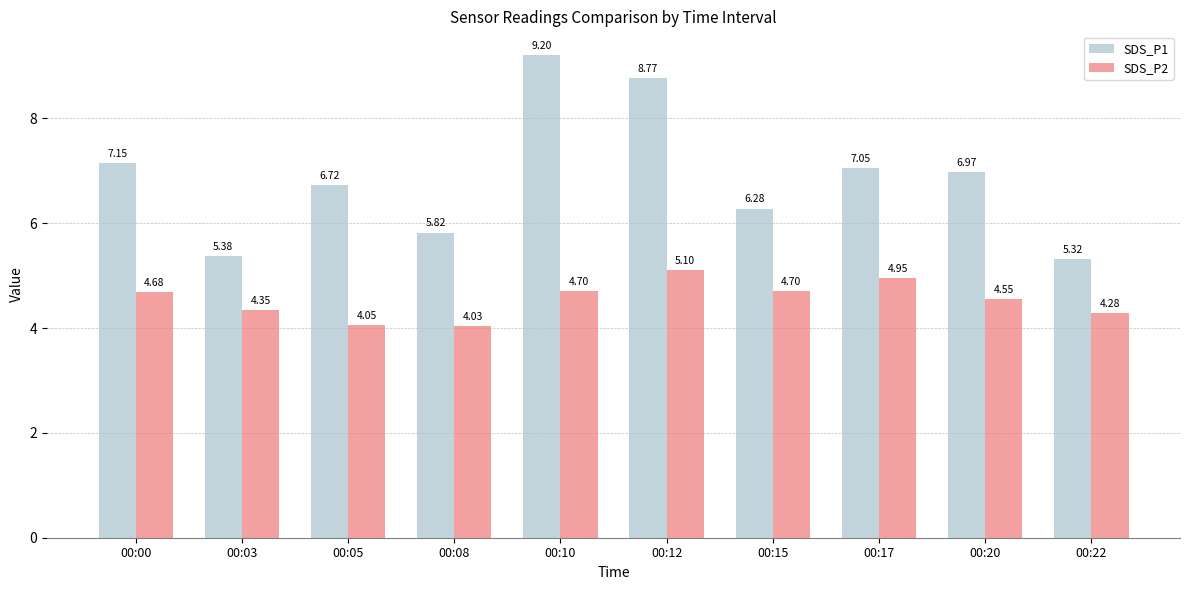

How many categories are shown in the chart?

10